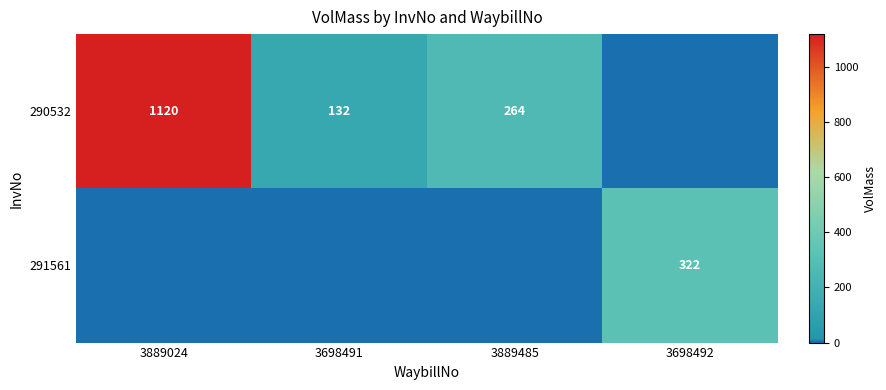

What is the sum of the 290532 values at 3889485 and 3698491?

396